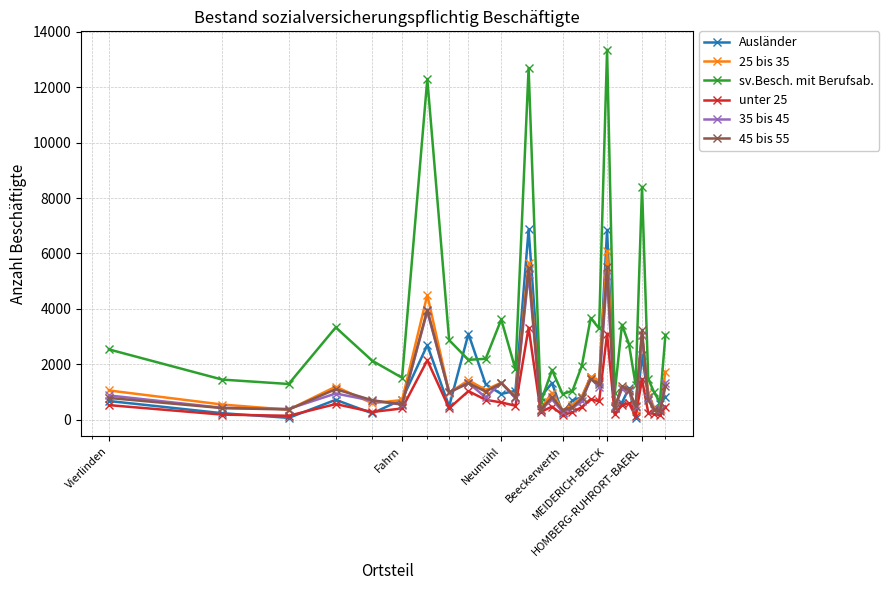

In 25 bis 35, how many points are lower than both neighbors (excluding endpoints)?

11